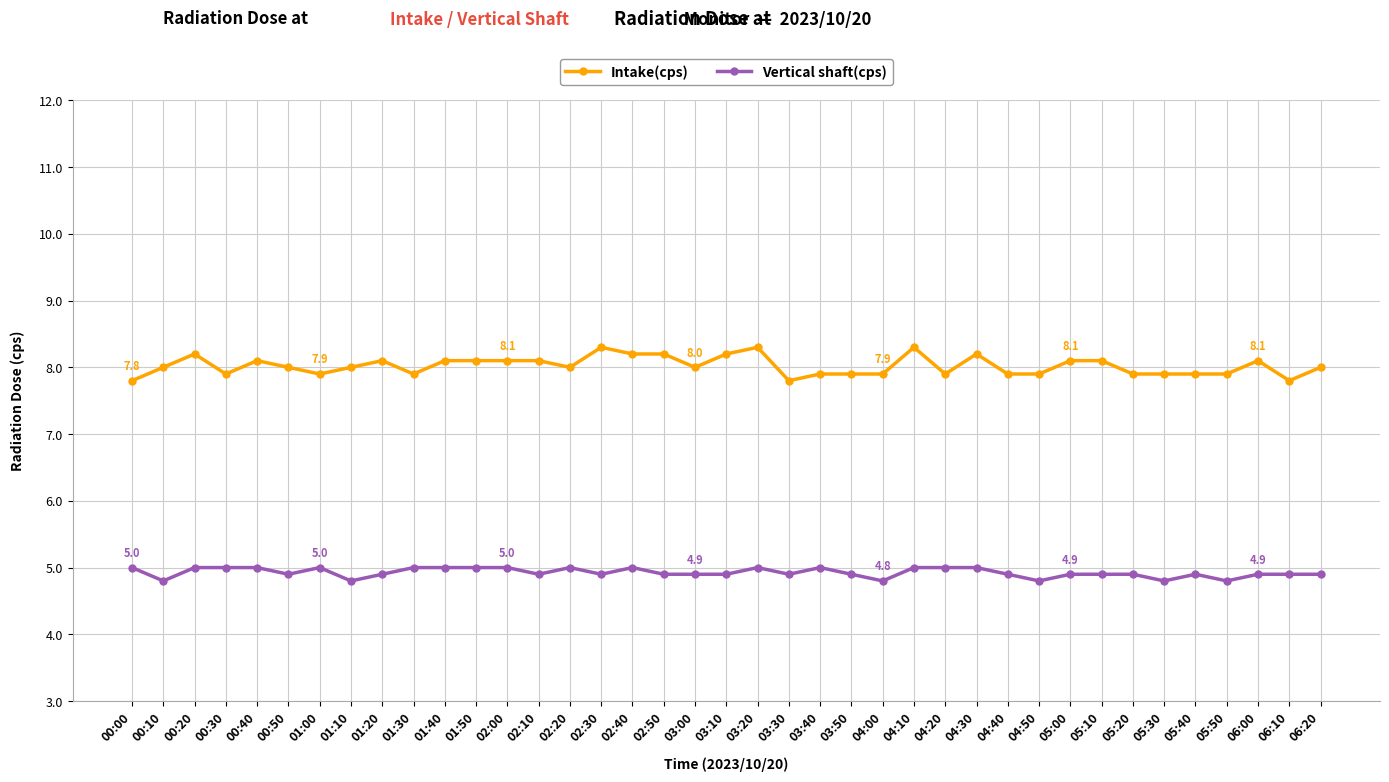

What is the difference between the maximum and minimum values in the Vertical shaft(cps) series?

0.2